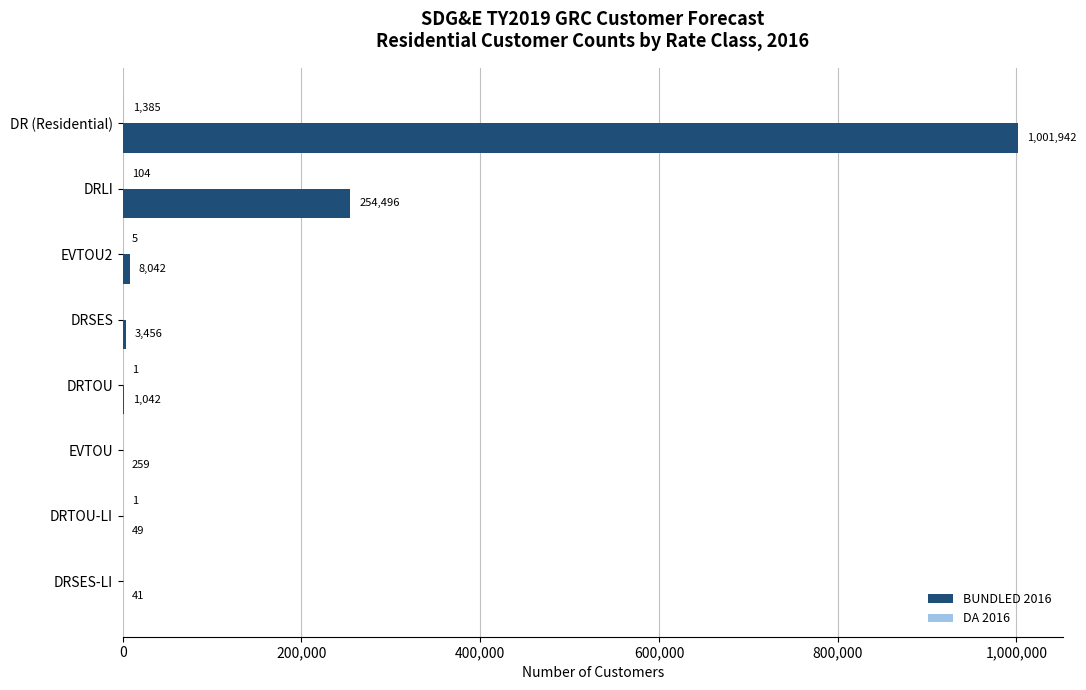

What is the highest value of the BUNDLED 2016 series?

1001942